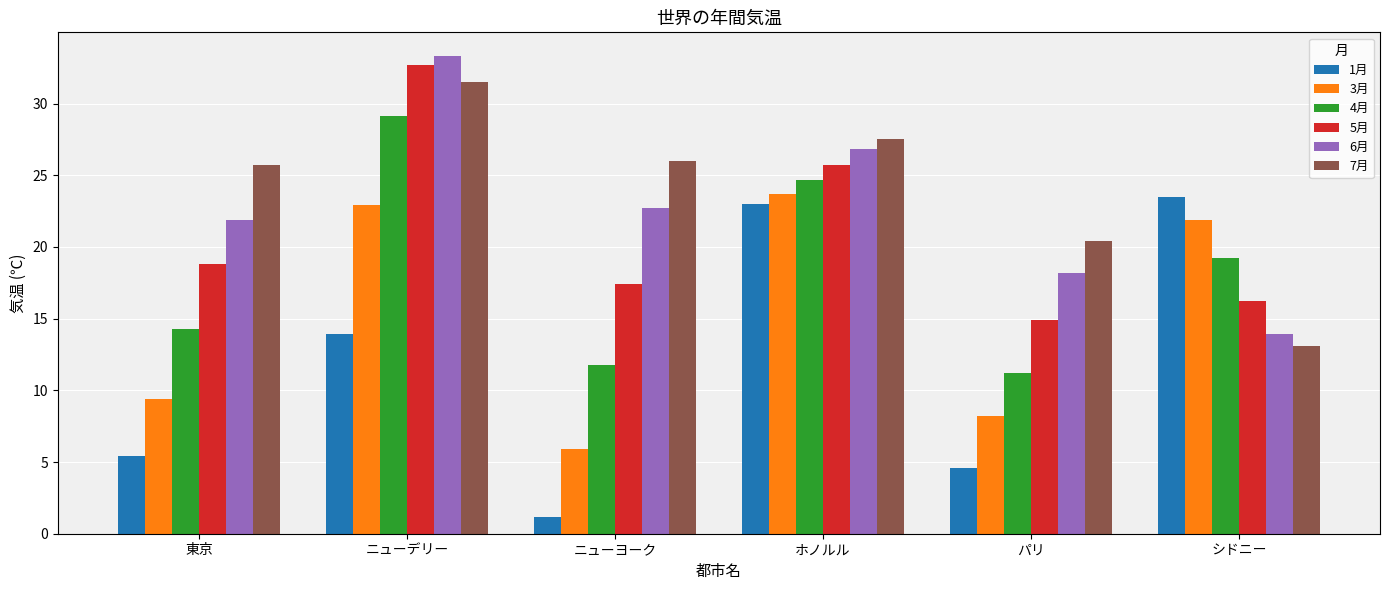

Reading left to right, what are all the values shown in this chart?

1月: 東京=5.4	ニューデリー=13.9	ニューヨーク=1.2	ホノルル=23.0	パリ=4.6	シドニー=23.5
3月: 東京=9.4	ニューデリー=22.9	ニューヨーク=5.9	ホノルル=23.7	パリ=8.2	シドニー=21.9
4月: 東京=14.3	ニューデリー=29.1	ニューヨーク=11.8	ホノルル=24.7	パリ=11.2	シドニー=19.2
5月: 東京=18.8	ニューデリー=32.7	ニューヨーク=17.4	ホノルル=25.7	パリ=14.9	シドニー=16.2
6月: 東京=21.9	ニューデリー=33.3	ニューヨーク=22.7	ホノルル=26.8	パリ=18.2	シドニー=13.9
7月: 東京=25.7	ニューデリー=31.5	ニューヨーク=26.0	ホノルル=27.5	パリ=20.4	シドニー=13.1